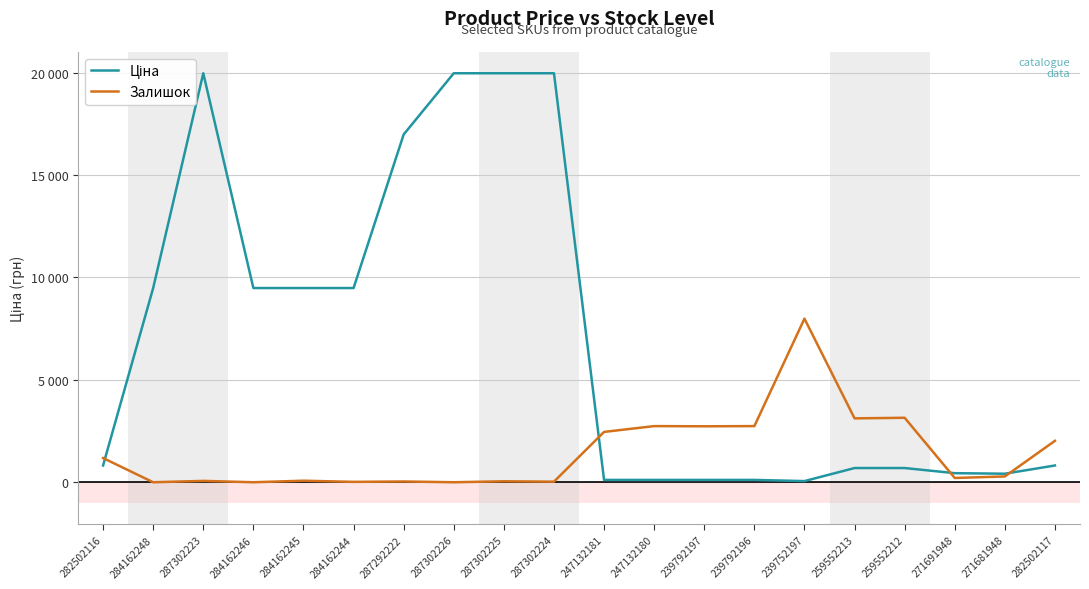

What are all the series names shown in the legend?

Ціна, Залишок